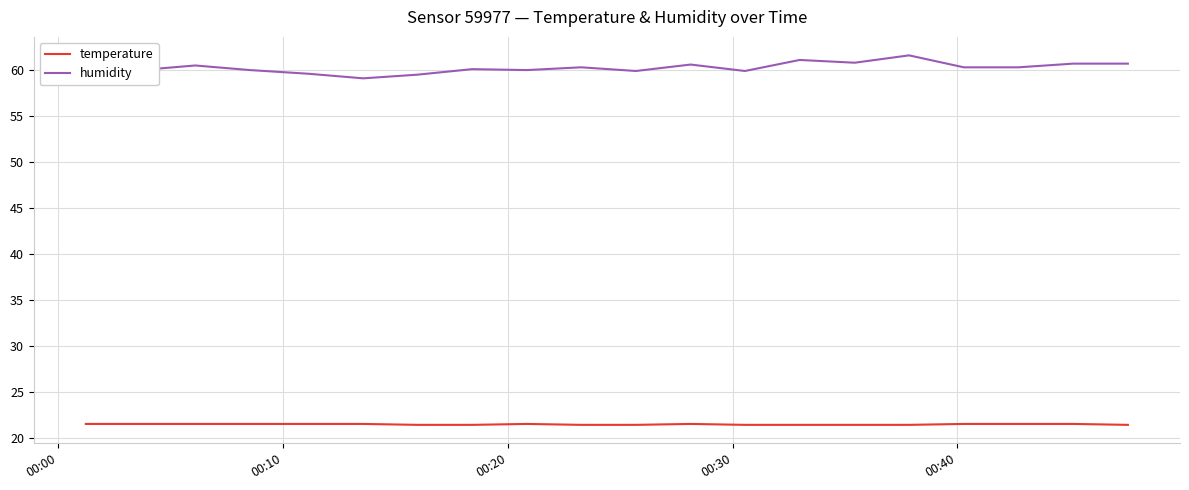

Which series has the largest total across all categories?

humidity